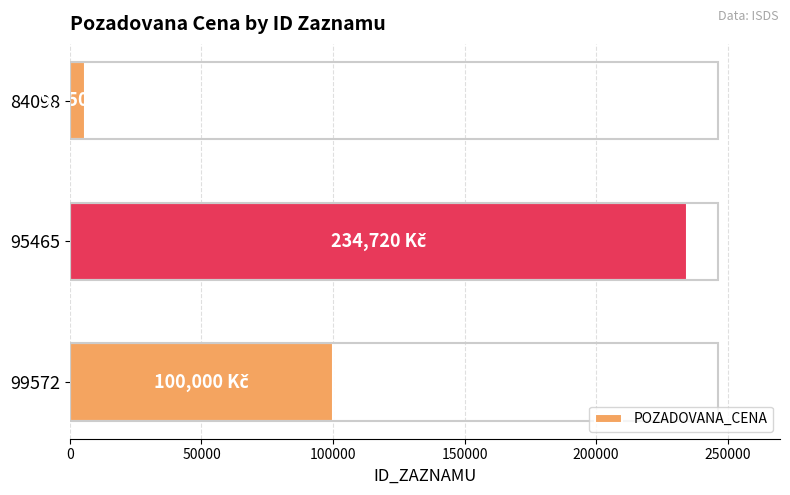

What is the difference between the maximum and second lowest values?

134720